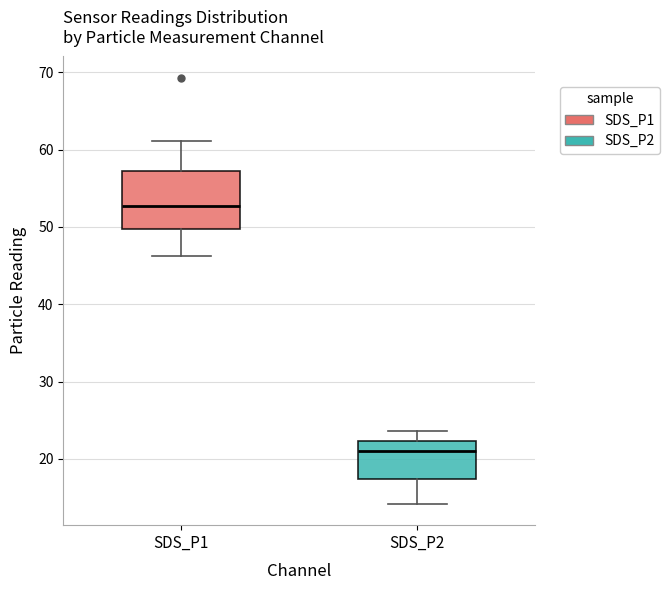

Reading left to right, transcribe this box plot: for each box, give where its median line is, the range the box spans, and where its two whiskers end, as read against the y-axis. The values are not printed on the chart, so give them approximately, as read against the axis.

SDS_P1: median 53, box 50 to 57, whiskers 46 to 61
SDS_P2: median 21, box 17 to 22, whiskers 14 to 24